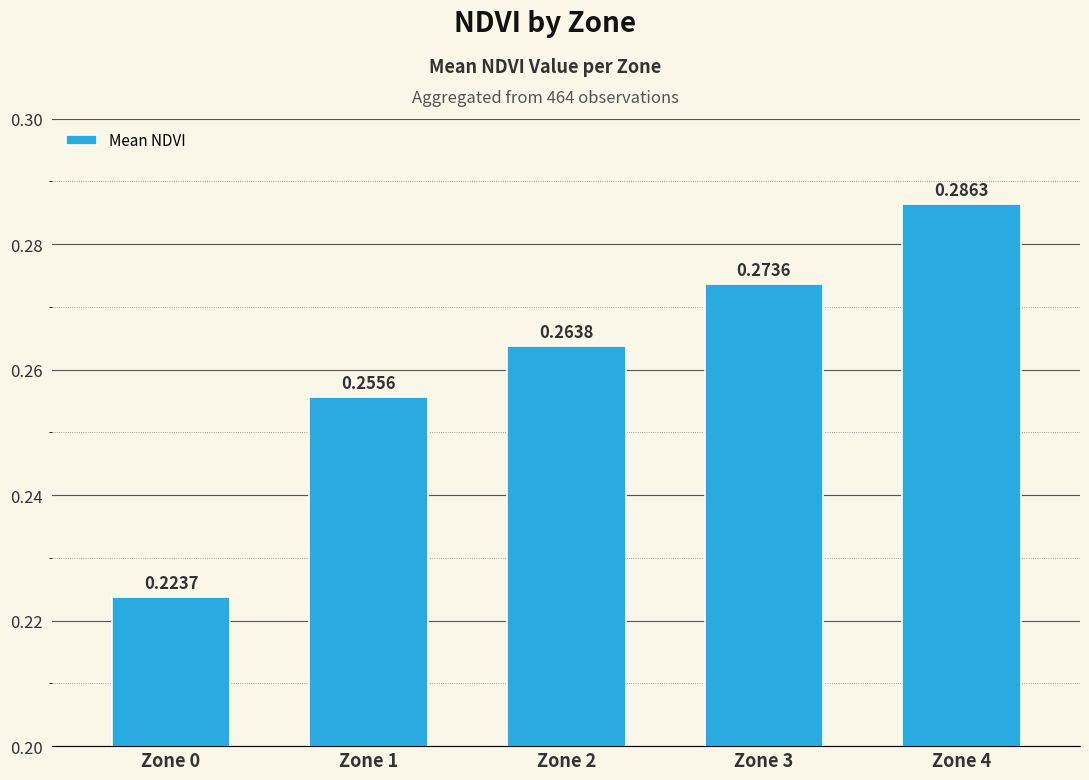

List the labels in order of value, largest first.

Zone 4, Zone 3, Zone 2, Zone 1, Zone 0